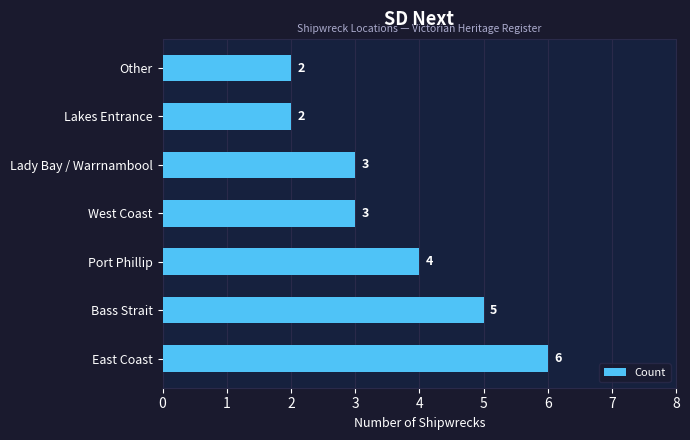

Reading bottom to top, what are all the values shown in this chart?

6	5	4	3	3	2	2